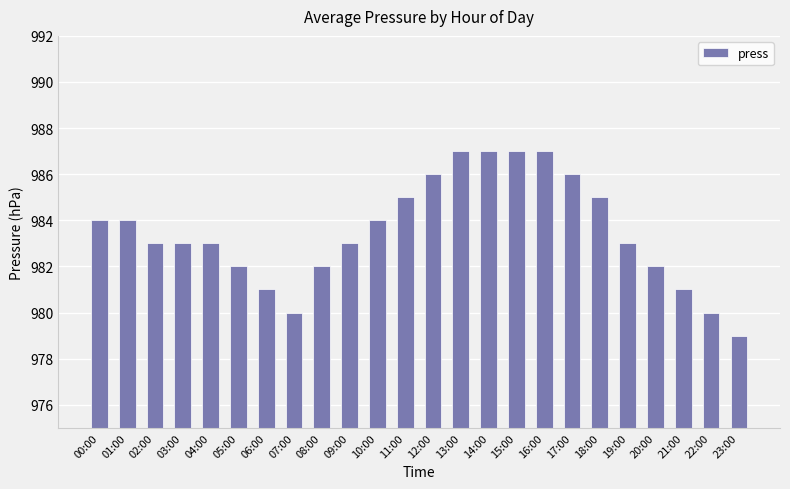

What is the difference between the values at 21:00 and 16:00?

6